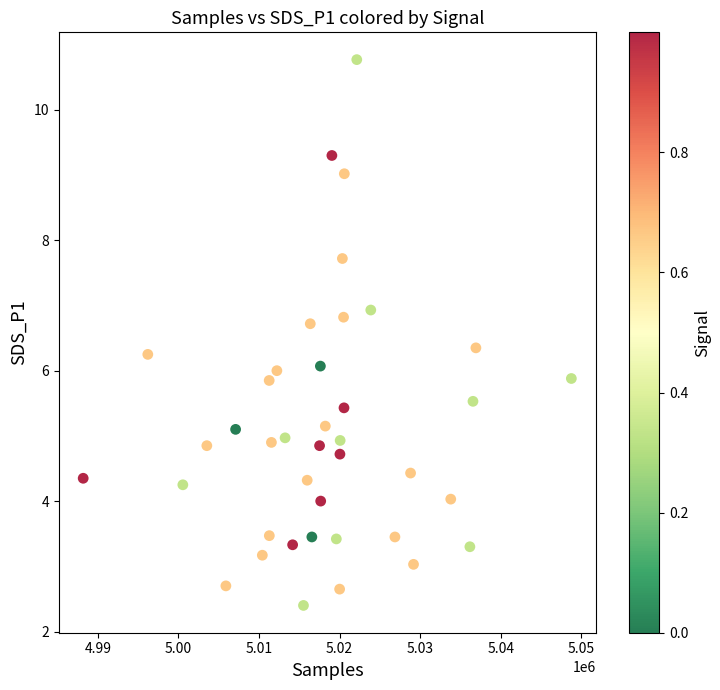

What is the range of X values (max minus min)?

60582.0